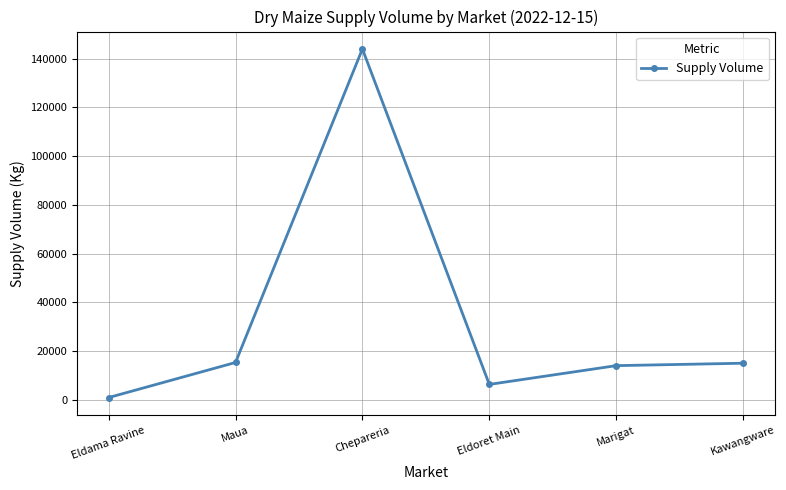

At which category does the data reach its first local valley?

Eldoret Main